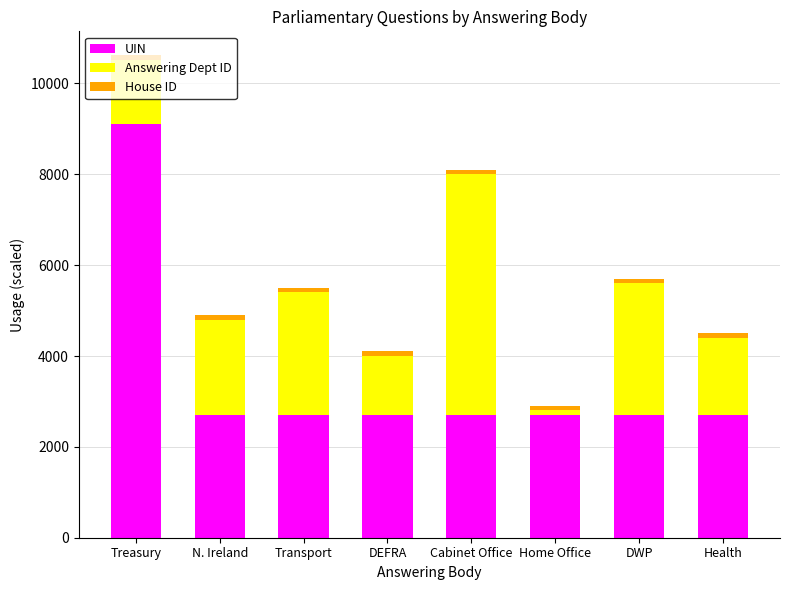

At which category is the sum across all series the highest?

Treasury